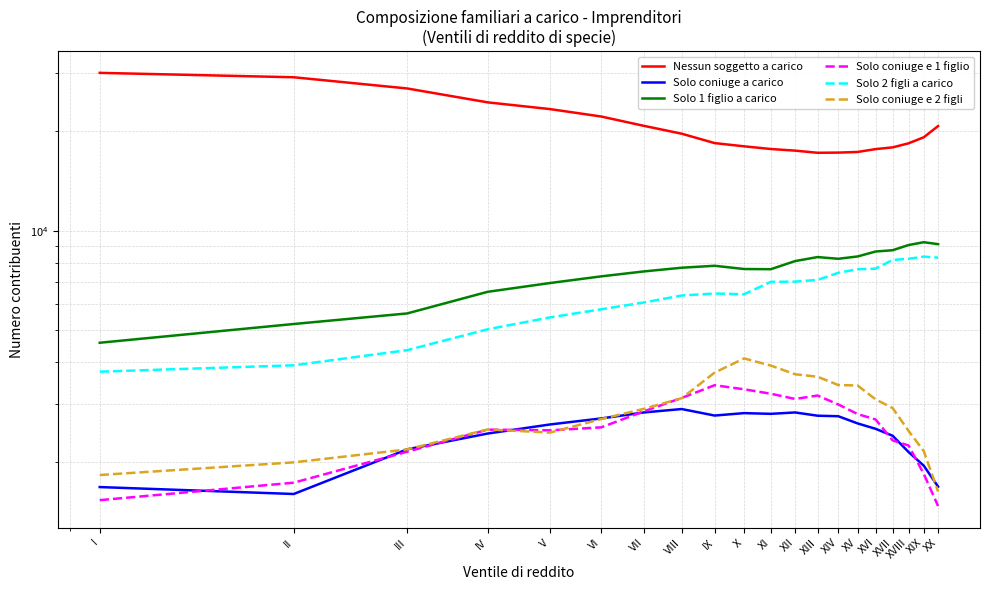

Does the chart have visible grid lines?

Yes